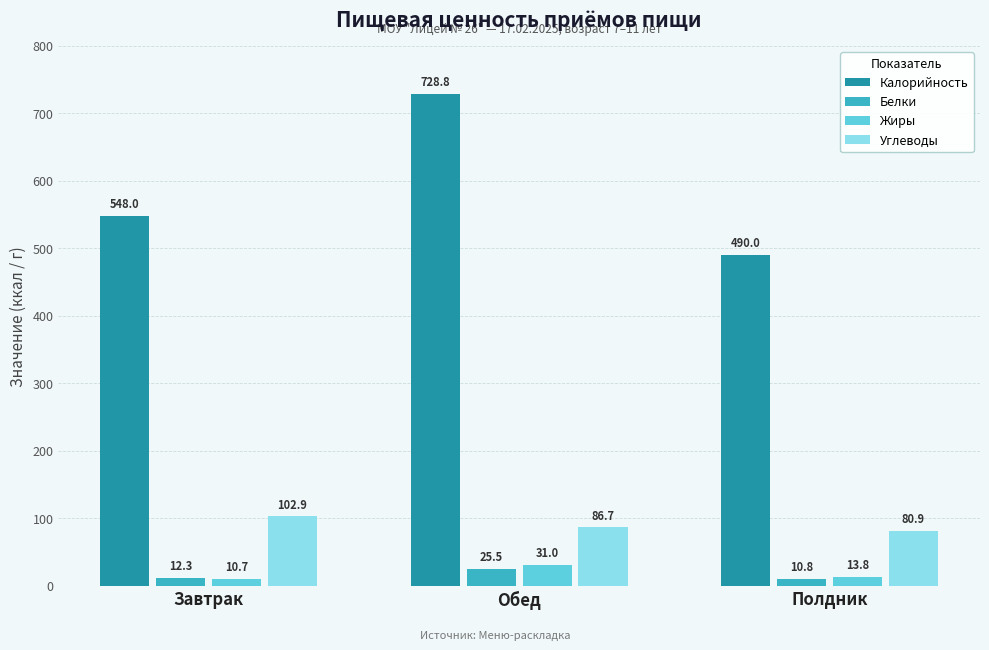

Reading right to left, transcribe all the data shown in this chart.

Калорийность: Полдник=490.0	Обед=728.8	Завтрак=548.0
Белки: Полдник=10.8	Обед=25.5	Завтрак=12.3
Жиры: Полдник=13.8	Обед=31.0	Завтрак=10.7
Углеводы: Полдник=80.9	Обед=86.7	Завтрак=102.9